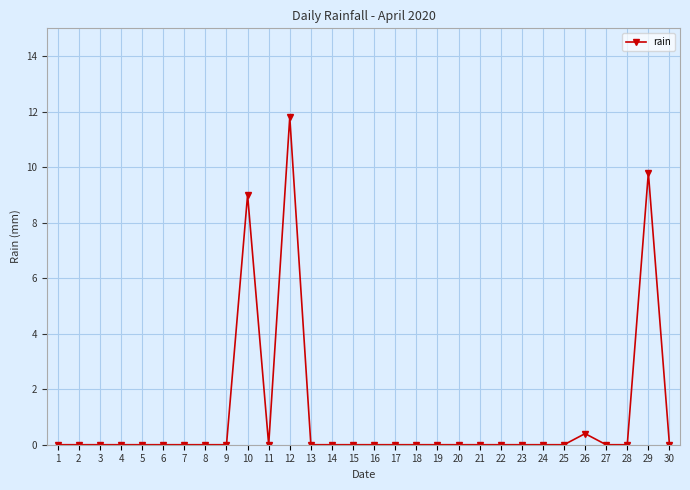

What is the change in value from 6 to 29?

+9.8